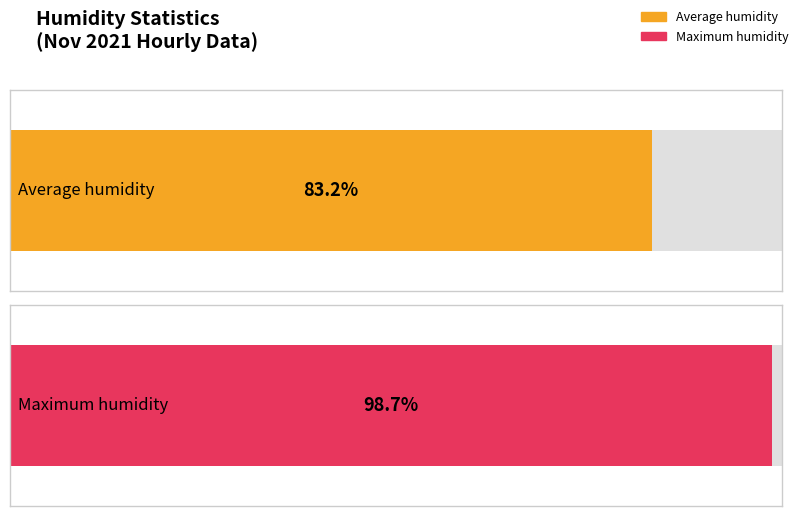

Rank the series by their average value, from highest to lowest.

Maximum humidity, Average humidity